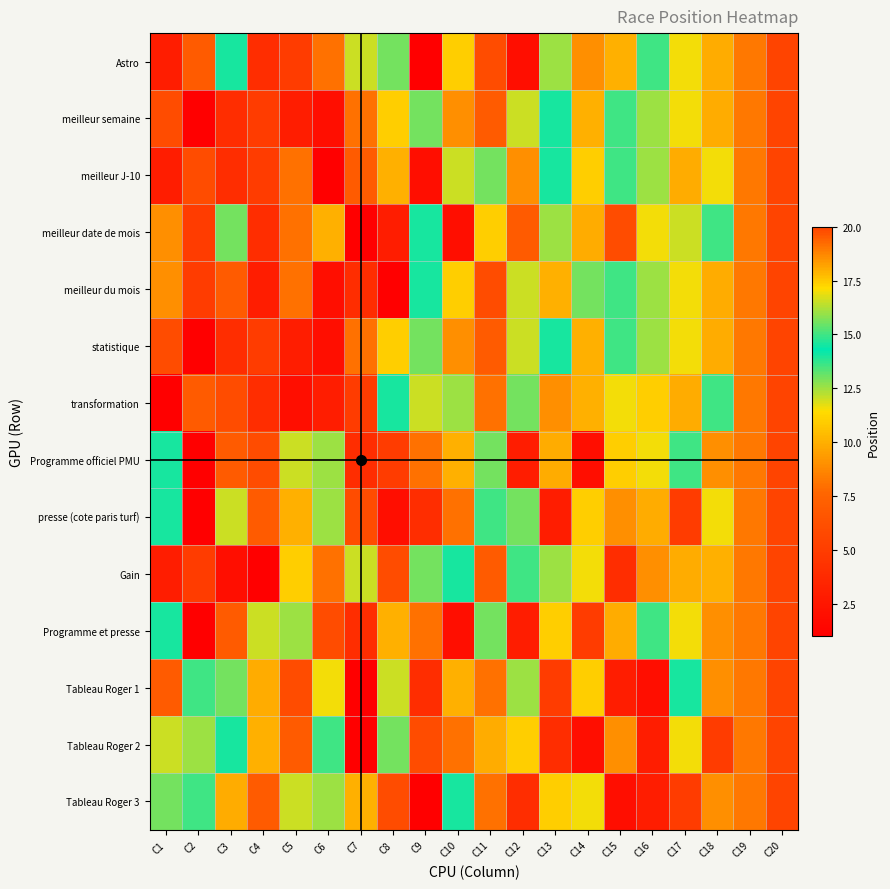

Which series has the largest range (max minus min)?

Astro